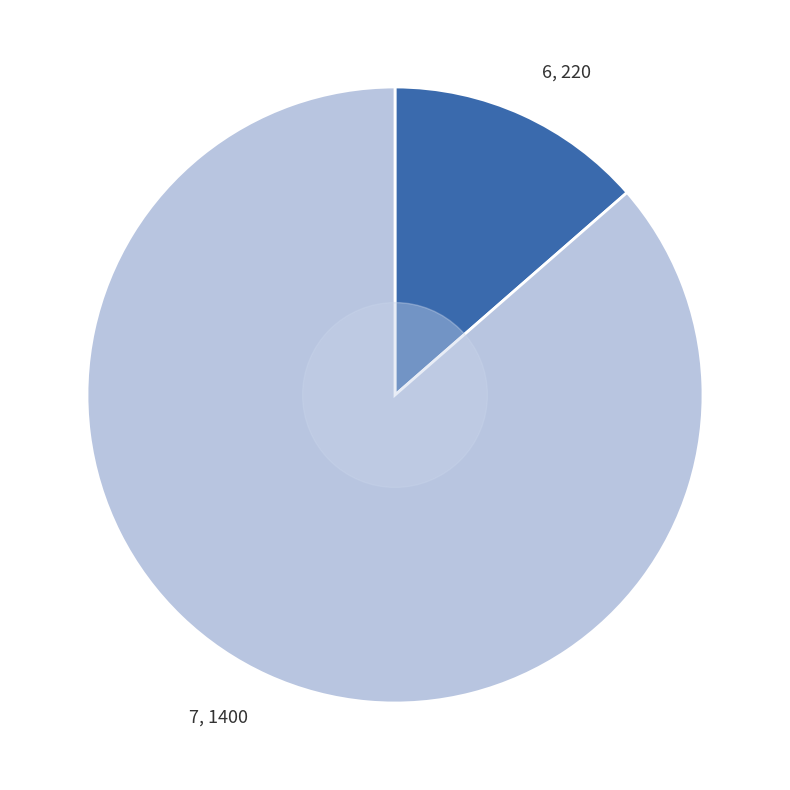

Does 6 represent more than half of the total?

No